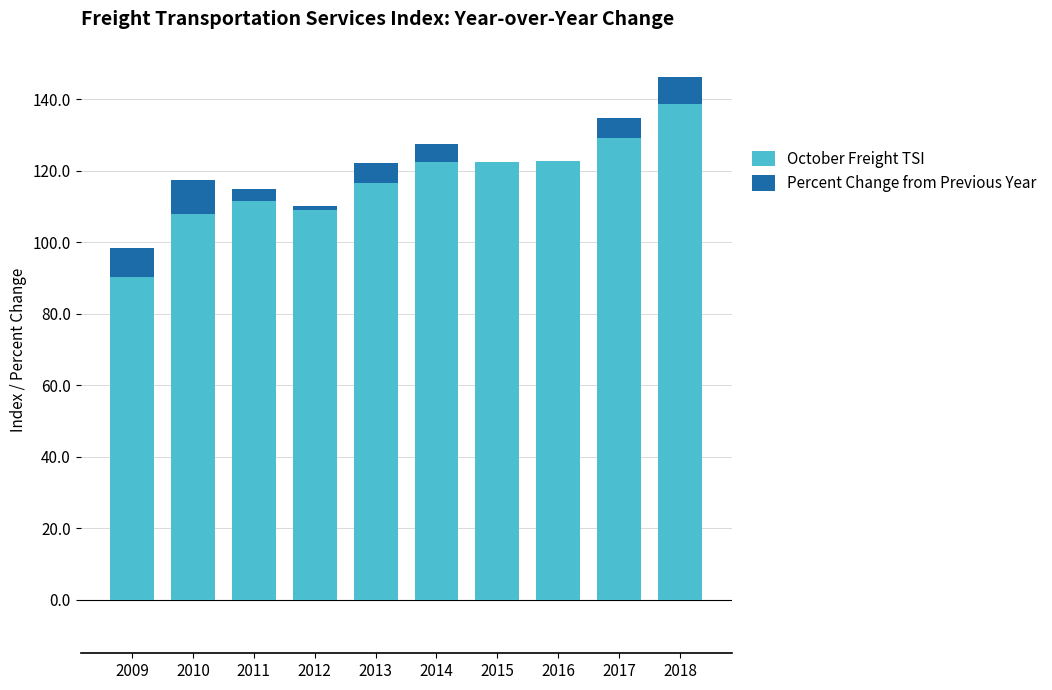

Between 2012 and 2016, which series saw the biggest shift?

October Freight TSI